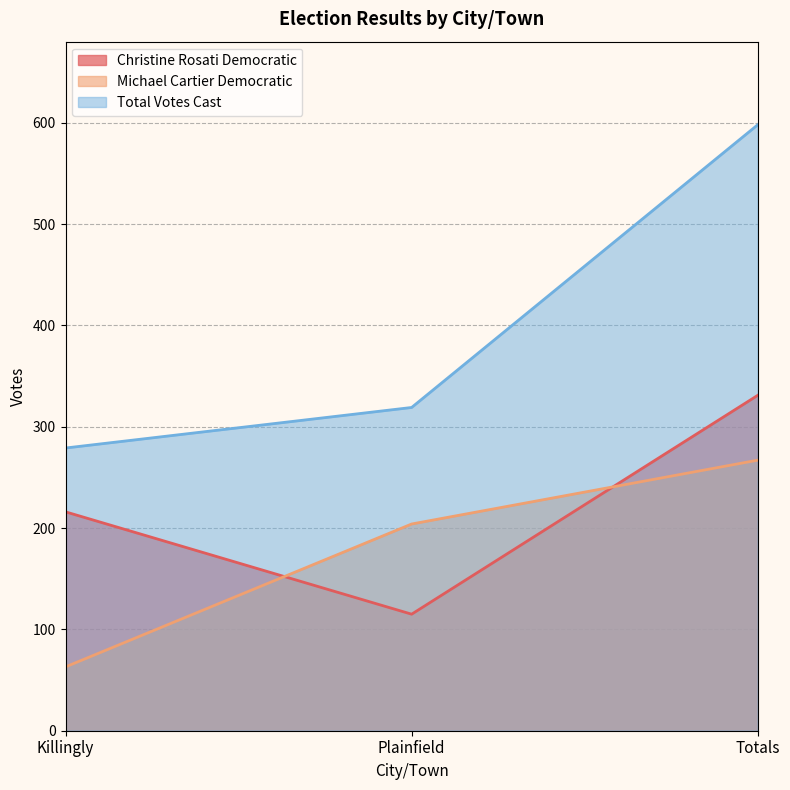

Reading left to right, extract all data points from this chart.

Christine Rosati Democratic: 216	115	331
Michael Cartier Democratic: 63	204	267
Total Votes Cast: 279	319	598